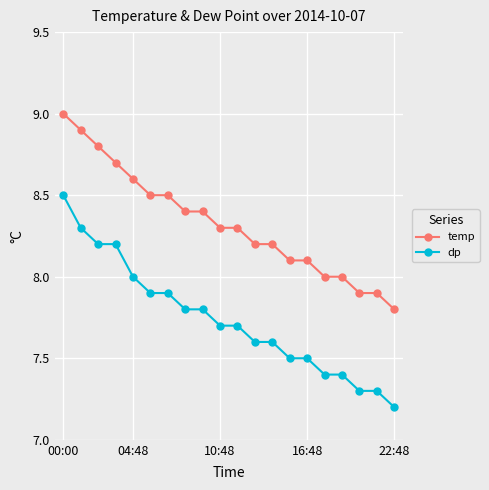

True or false: dp and temp cross at least once.

False